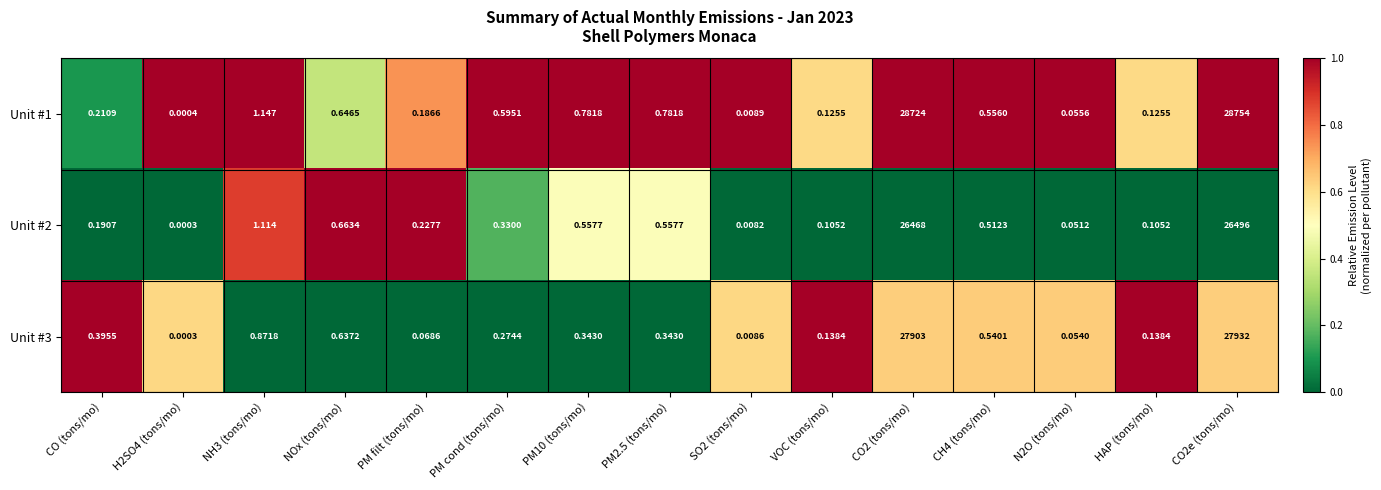

Is the value of Unit #1 at VOC (tons/mo) greater than the value of Unit #2 at NOx (tons/mo)?

No